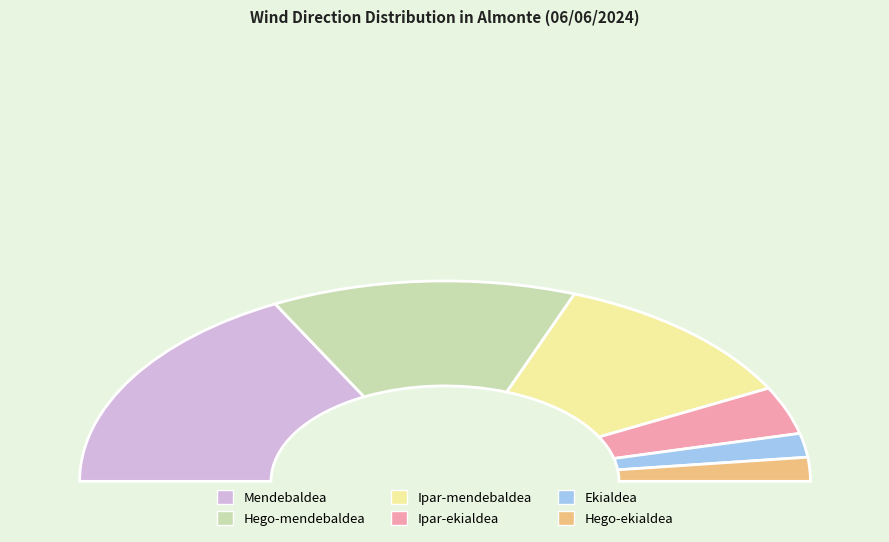

Rank the categories by value from lowest to highest.

Ekialdea, Hego-ekialdea, Ipar-ekialdea, Ipar-mendebaldea, Hego-mendebaldea, Mendebaldea